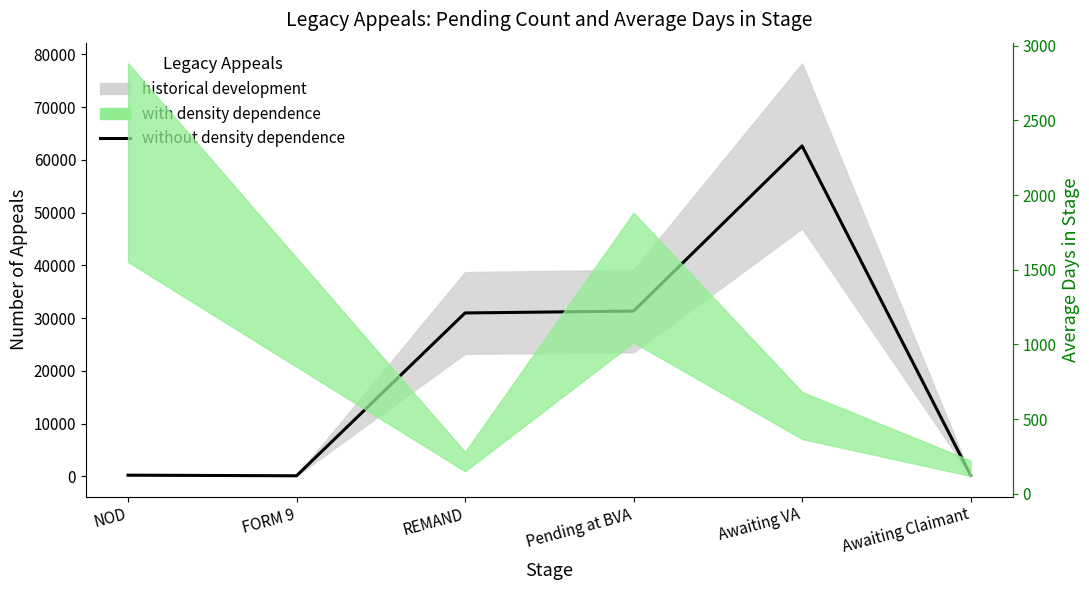

What is the difference between the second highest and minimum values?

31230